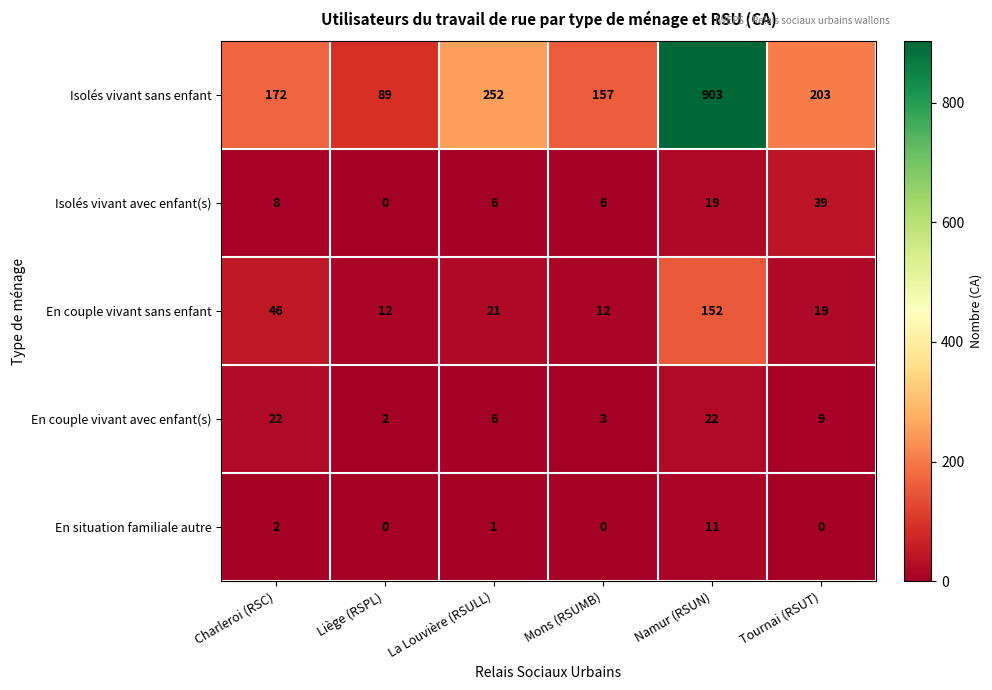

Reading left to right, list all the values displayed in this chart.

Isolés vivant sans enfant: Charleroi (RSC)=172	Liège (RSPL)=89	La Louvière (RSULL)=252	Mons (RSUMB)=157	Namur (RSUN)=903	Tournai (RSUT)=203
Isolés vivant avec enfant(s): Charleroi (RSC)=8	Liège (RSPL)=0	La Louvière (RSULL)=6	Mons (RSUMB)=6	Namur (RSUN)=19	Tournai (RSUT)=39
En couple vivant sans enfant: Charleroi (RSC)=46	Liège (RSPL)=12	La Louvière (RSULL)=21	Mons (RSUMB)=12	Namur (RSUN)=152	Tournai (RSUT)=19
En couple vivant avec enfant(s): Charleroi (RSC)=22	Liège (RSPL)=2	La Louvière (RSULL)=6	Mons (RSUMB)=3	Namur (RSUN)=22	Tournai (RSUT)=9
En situation familiale autre: Charleroi (RSC)=2	Liège (RSPL)=0	La Louvière (RSULL)=1	Mons (RSUMB)=0	Namur (RSUN)=11	Tournai (RSUT)=0